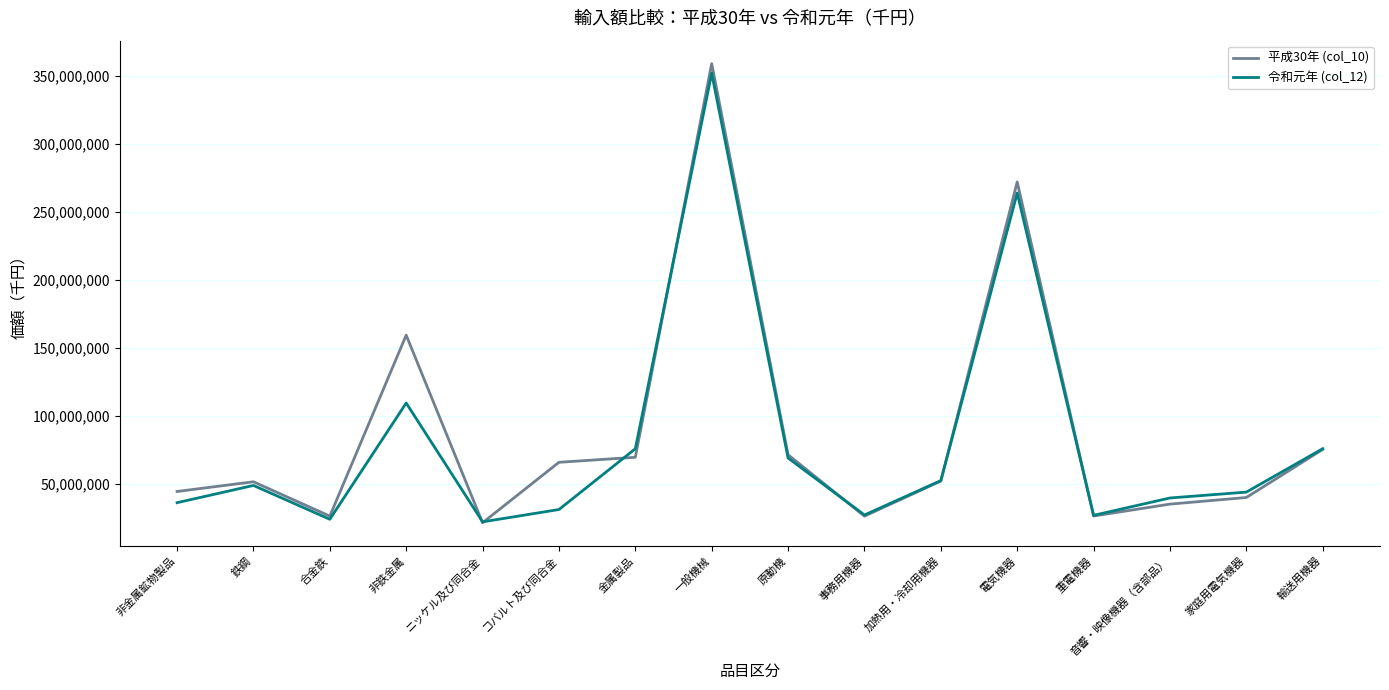

Which series has the largest total across all categories?

平成30年 (col_10)